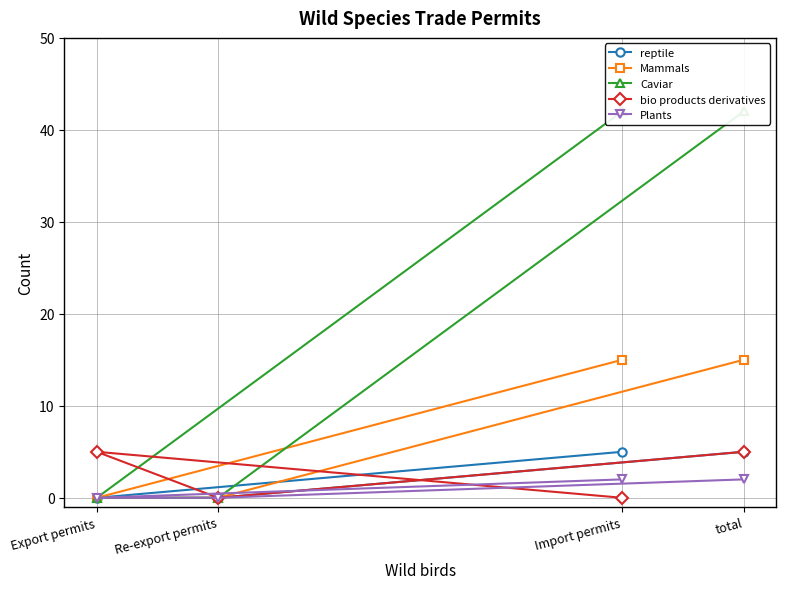

True or false: reptile has a value of 0 at Re-export permits.

True